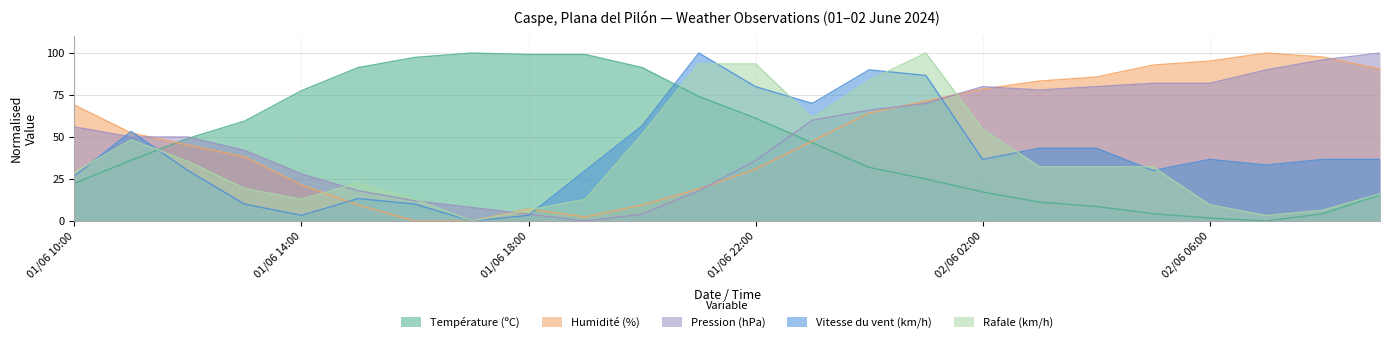

The value of Humidité (%) at 02/06 00:00 is 64.3. True or false?

True